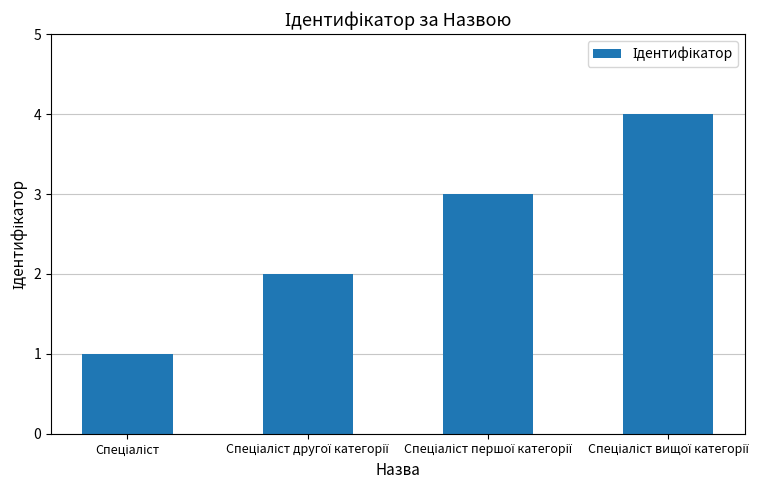

What is the difference between the maximum and minimum values?

3